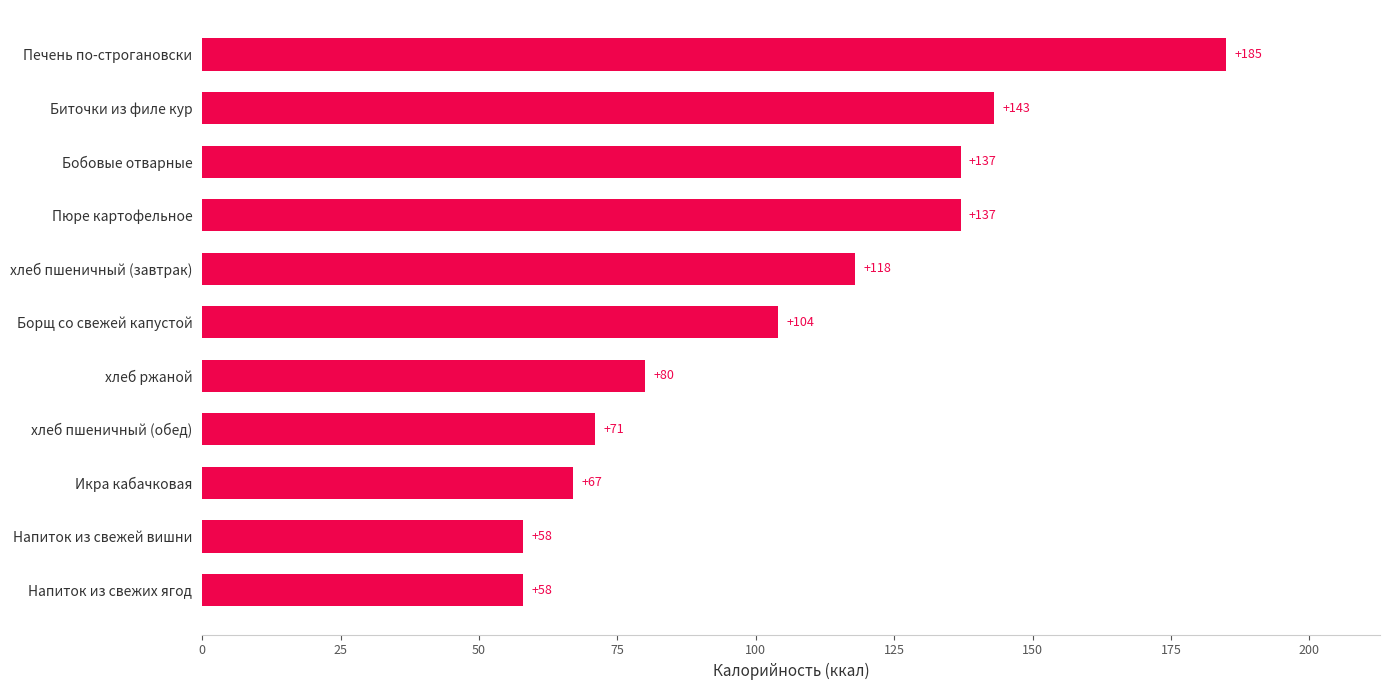

The value at хлеб ржаной is 17. True or false?

False